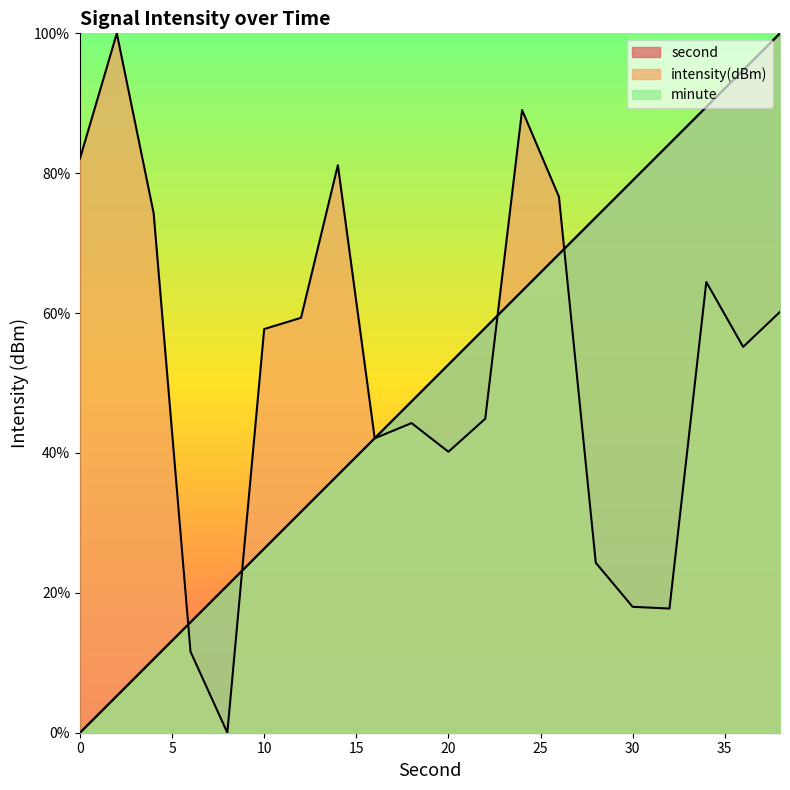

List the labels in order of second value, smallest first.

0, 2, 4, 6, 8, 10, 12, 14, 16, 18, 20, 22, 24, 26, 28, 30, 32, 34, 36, 38